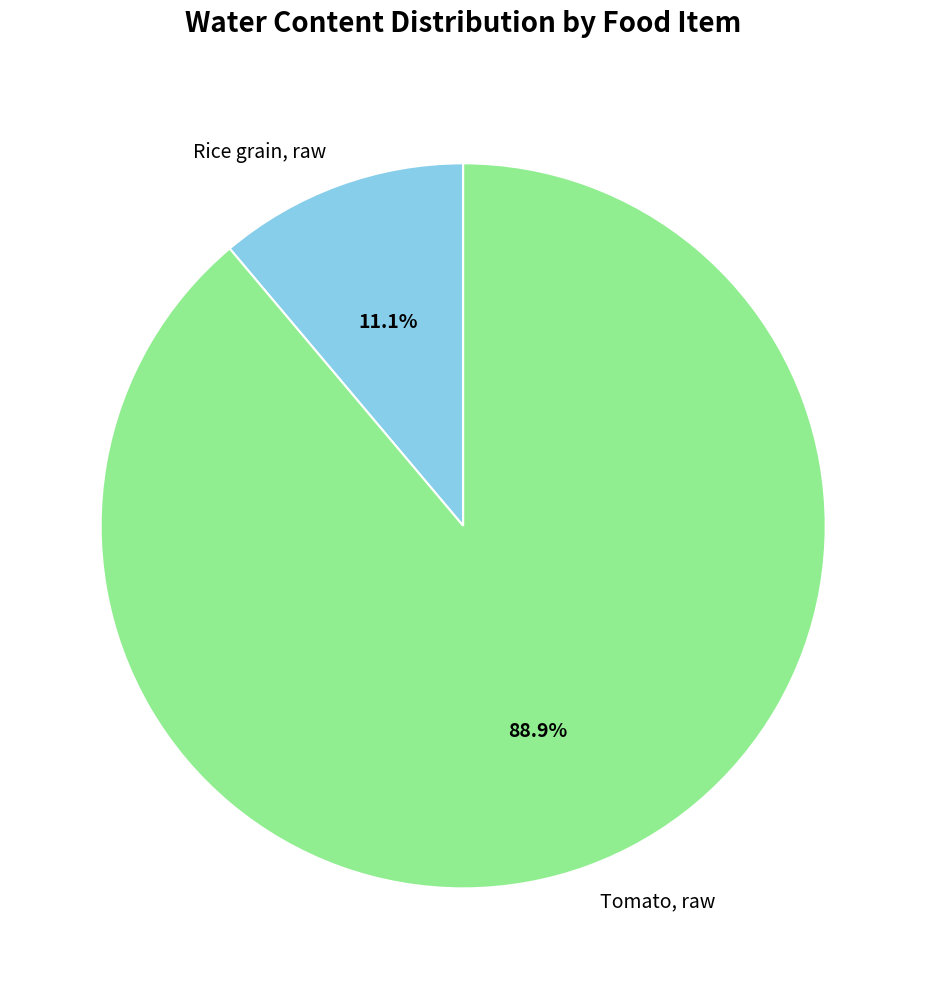

What percentage is the Tomato, raw slice, to the nearest percent?

89%